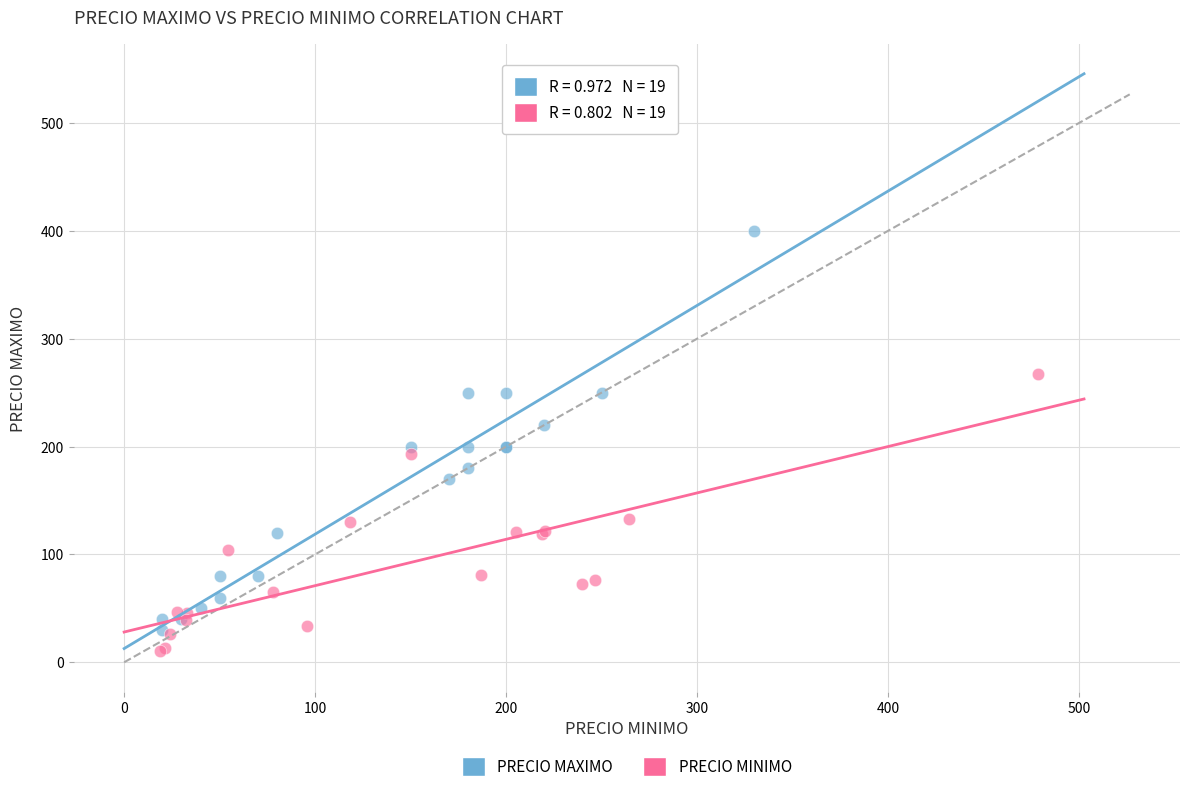

Which series contains the lowest Y value?

PRECIO MINIMO